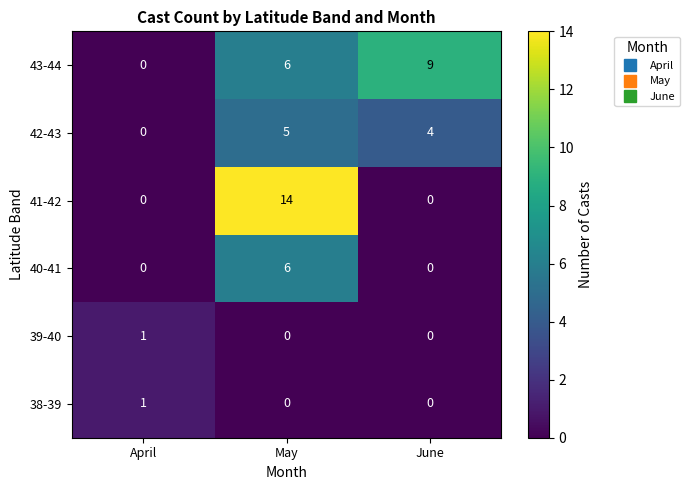

Reading right to left, extract all data points from this chart.

43-44: June=9	May=6	April=0
42-43: June=4	May=5	April=0
41-42: June=0	May=14	April=0
40-41: June=0	May=6	April=0
39-40: June=0	May=0	April=1
38-39: June=0	May=0	April=1